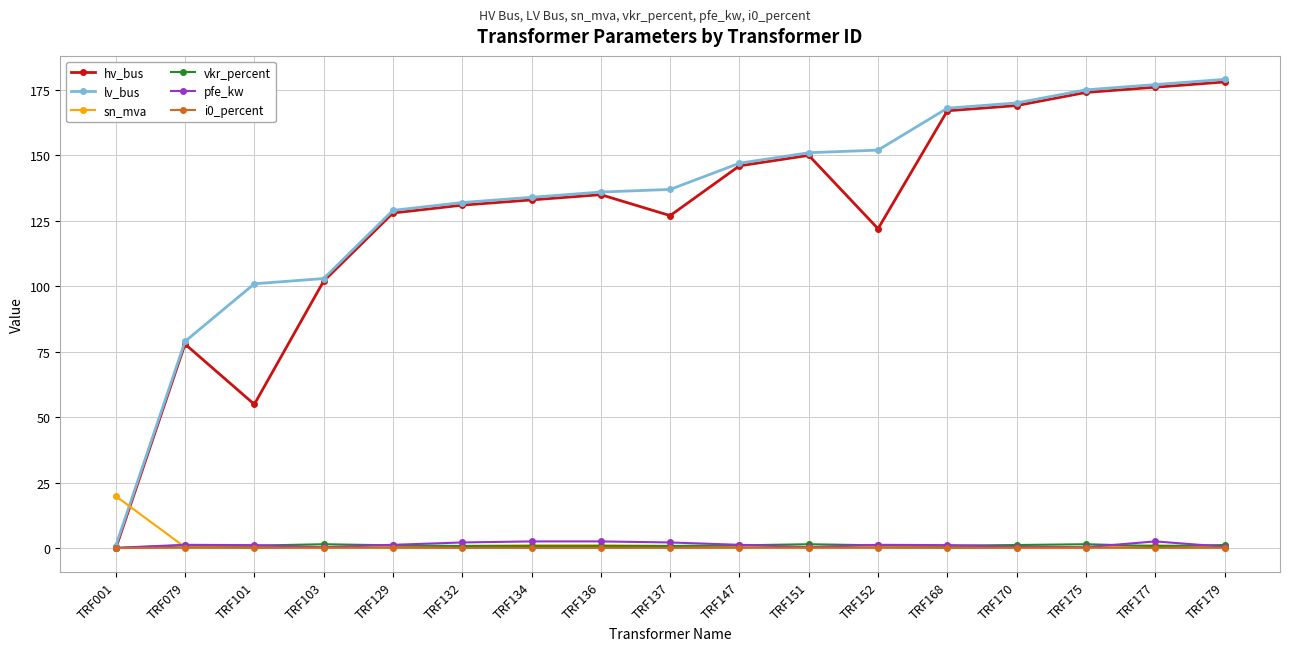

After their last crossing, which series has the higher values: vkr_percent or hv_bus?

hv_bus